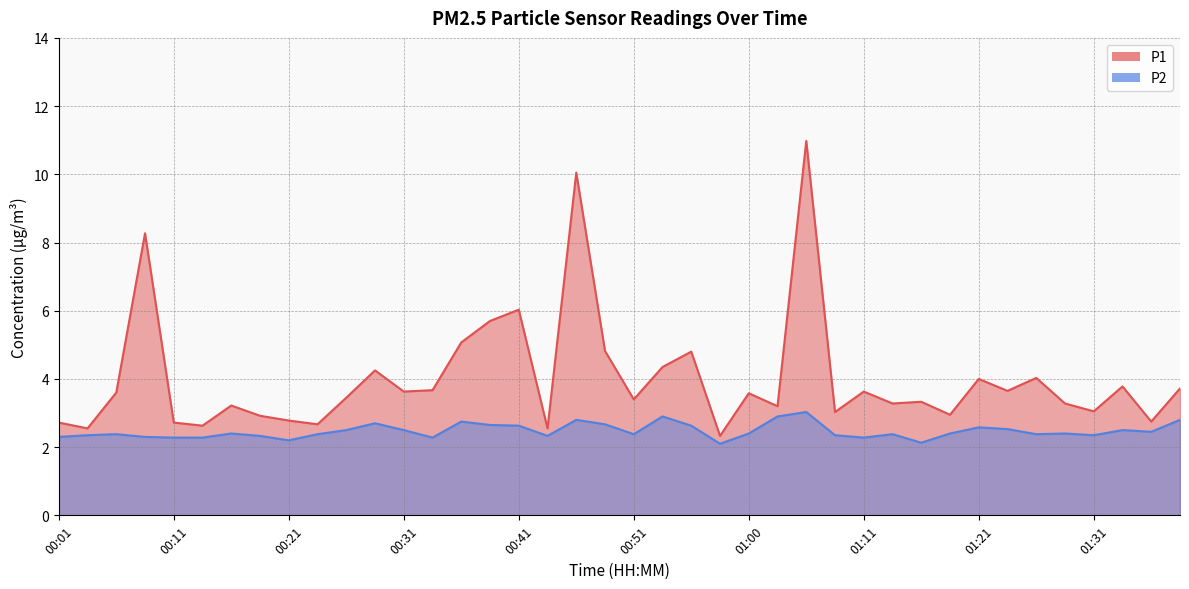

Between 00:58 and 01:28, which series saw the biggest shift?

P1